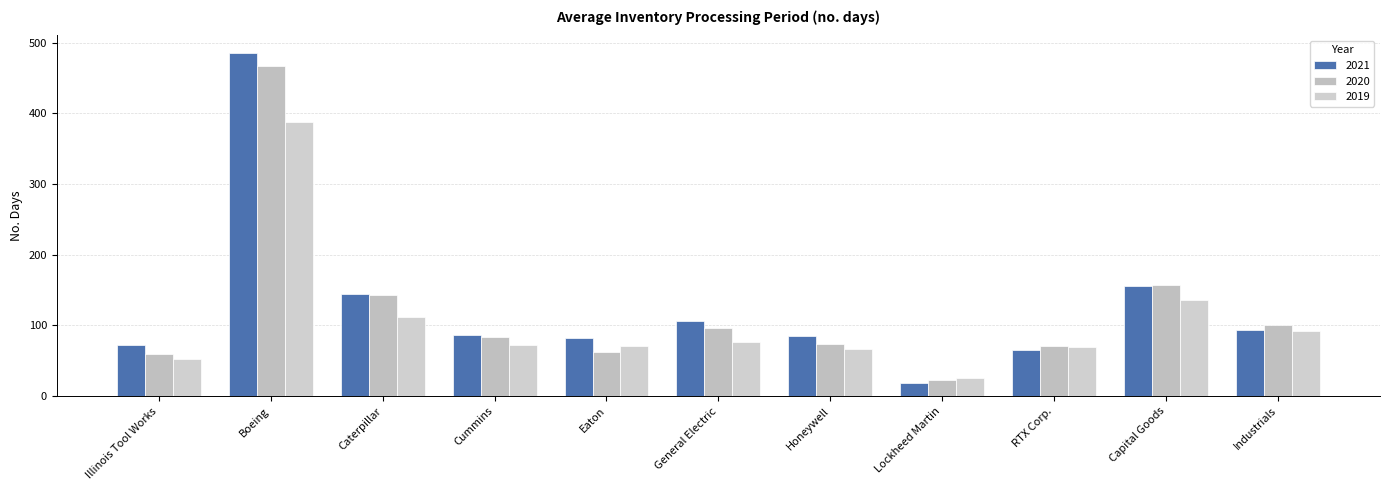

What is the spread (max minus min) of values at Lockheed Martin?

7